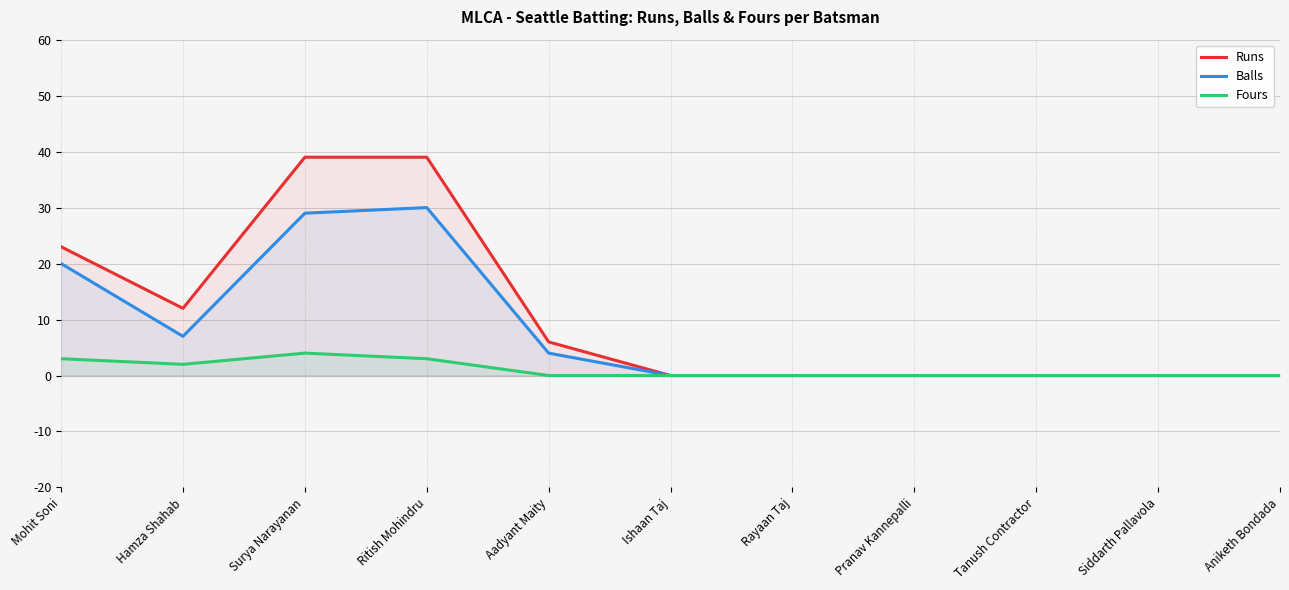

Reading left to right, what are all the values shown in this chart?

Runs: Mohit Soni=23	Hamza Shahab=12	Surya Narayanan=39	Ritish Mohindru=39	Aadyant Maity=6	Ishaan Taj=0	Rayaan Taj=0	Pranav Kannepalli=0	Tanush Contractor=0	Siddarth Pallavola=0	Aniketh Bondada=0
Balls: Mohit Soni=20	Hamza Shahab=7	Surya Narayanan=29	Ritish Mohindru=30	Aadyant Maity=4	Ishaan Taj=0	Rayaan Taj=0	Pranav Kannepalli=0	Tanush Contractor=0	Siddarth Pallavola=0	Aniketh Bondada=0
Fours: Mohit Soni=3	Hamza Shahab=2	Surya Narayanan=4	Ritish Mohindru=3	Aadyant Maity=0	Ishaan Taj=0	Rayaan Taj=0	Pranav Kannepalli=0	Tanush Contractor=0	Siddarth Pallavola=0	Aniketh Bondada=0